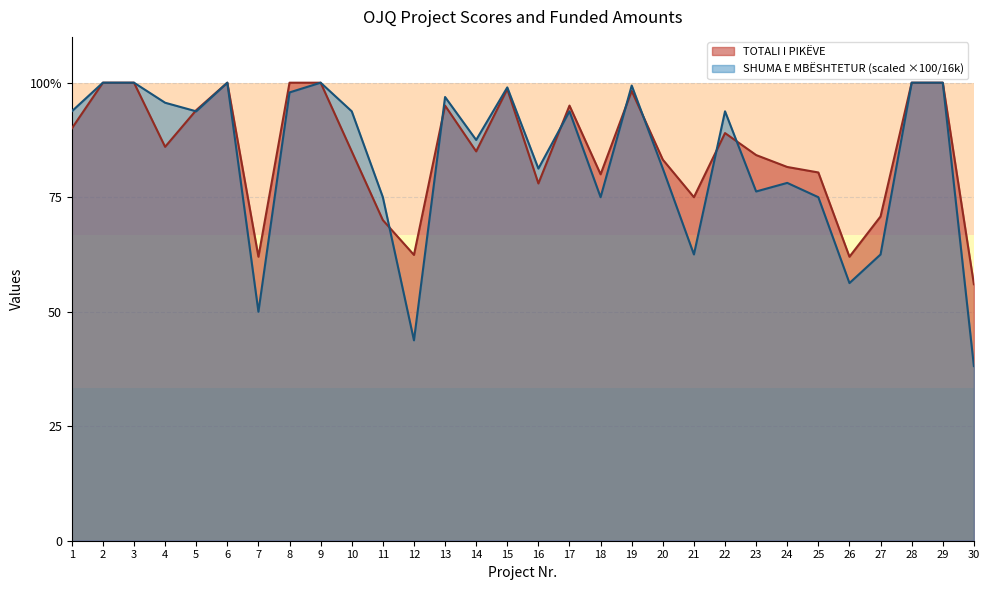

What is the value of the TOTALI I PIKËVE point at the 11th from the left?

70.0